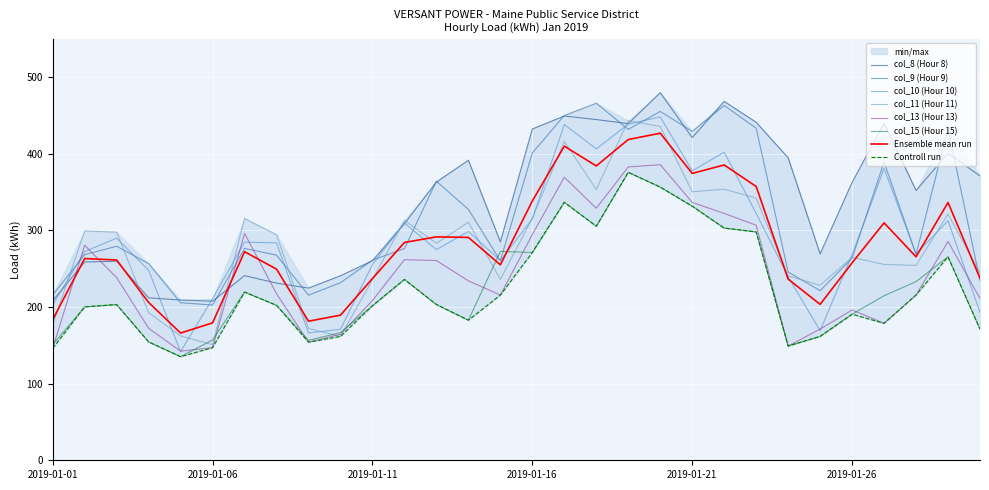

At which category is the sum across all series the highest?

2019-01-20